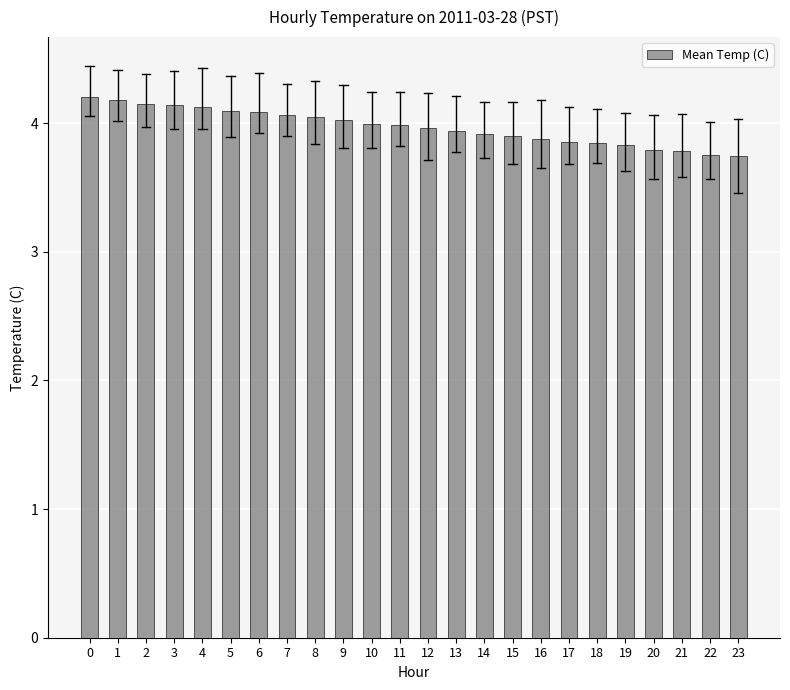

The value at 9 is 2.6. True or false?

False